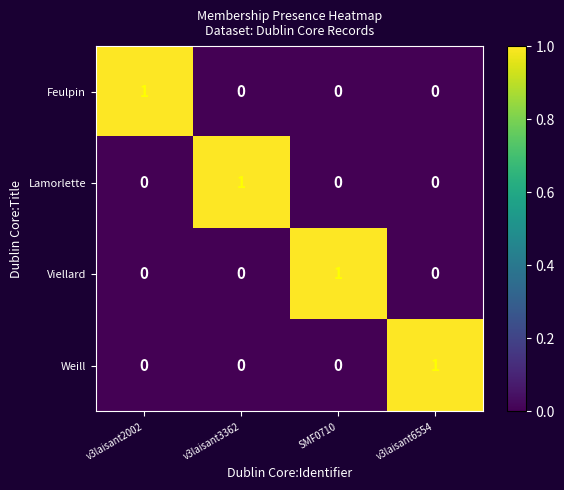

Reading right to left, list all the values displayed in this chart.

Feulpin: v3laisant6554=0	SMF0710=0	v3laisant3362=0	v3laisant2002=1
Lamorlette: v3laisant6554=0	SMF0710=0	v3laisant3362=1	v3laisant2002=0
Viellard: v3laisant6554=0	SMF0710=1	v3laisant3362=0	v3laisant2002=0
Weill: v3laisant6554=1	SMF0710=0	v3laisant3362=0	v3laisant2002=0